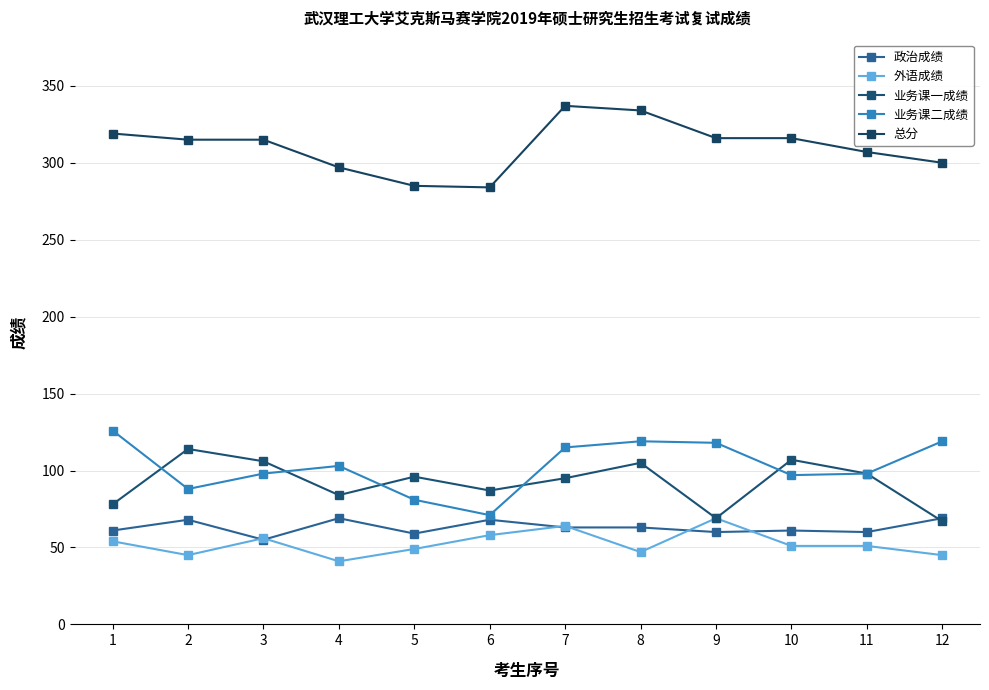

True or false: 业务课一成绩 has more than 2 points higher than both neighbors.

True